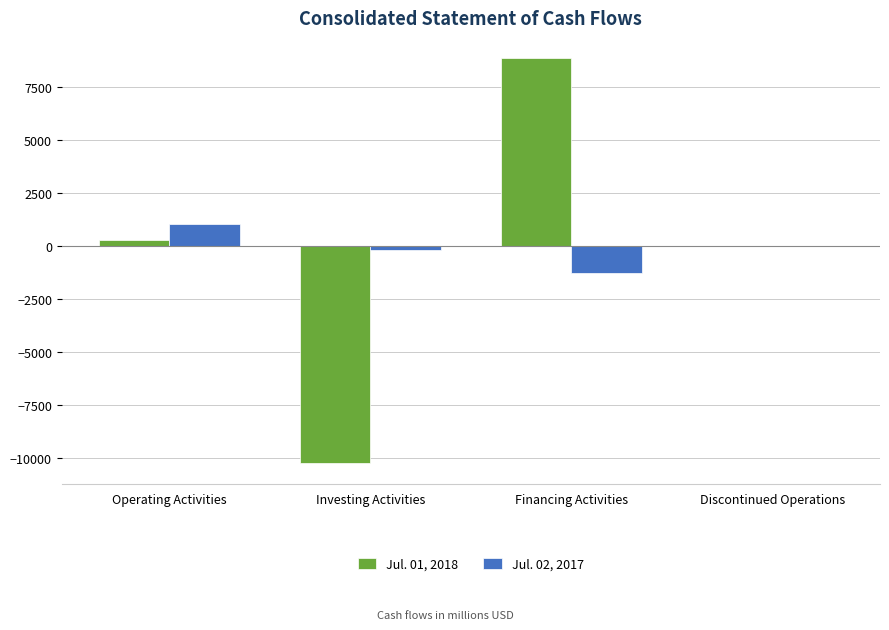

True or false: Jul. 01, 2018 has a value of 3907 at Financing Activities.

False